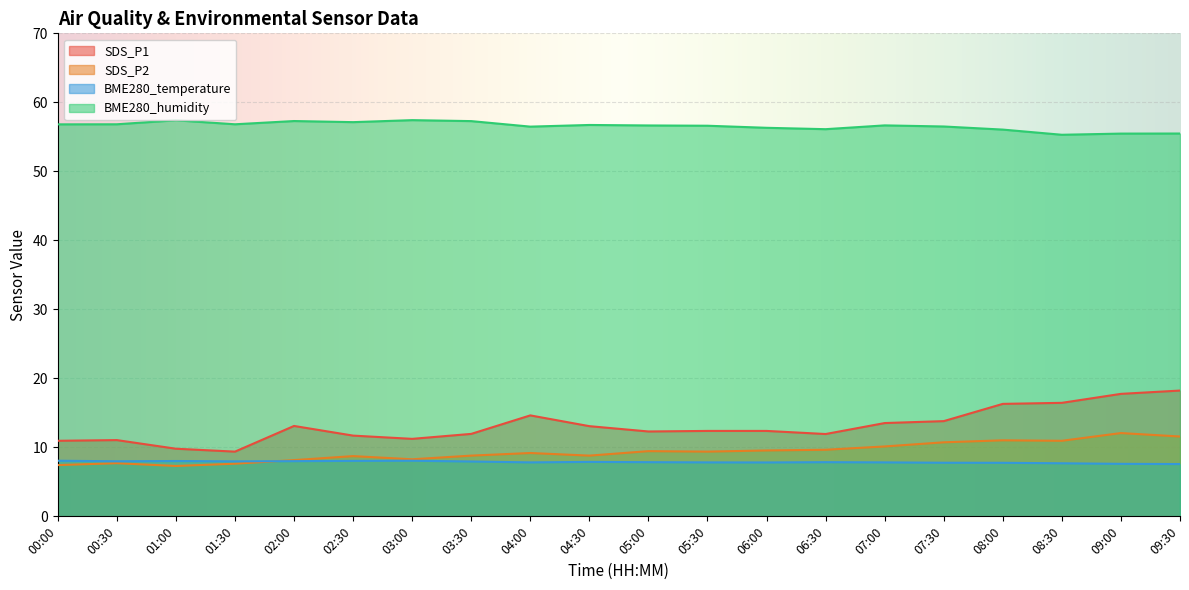

What is the value of the SDS_P2 point at the 20th from the left?

11.6